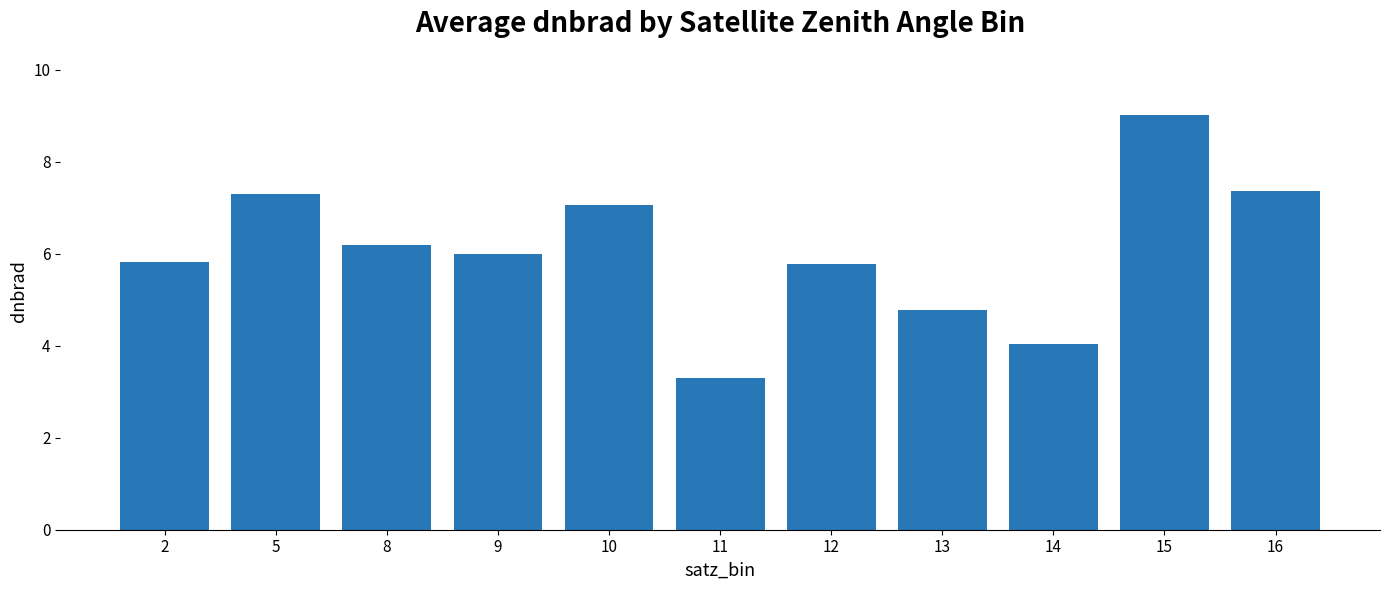

Reading right to left, extract all data points from this chart.

7.4	9.0	4.0	4.8	5.8	3.3	7.1	6.0	6.2	7.3	5.8